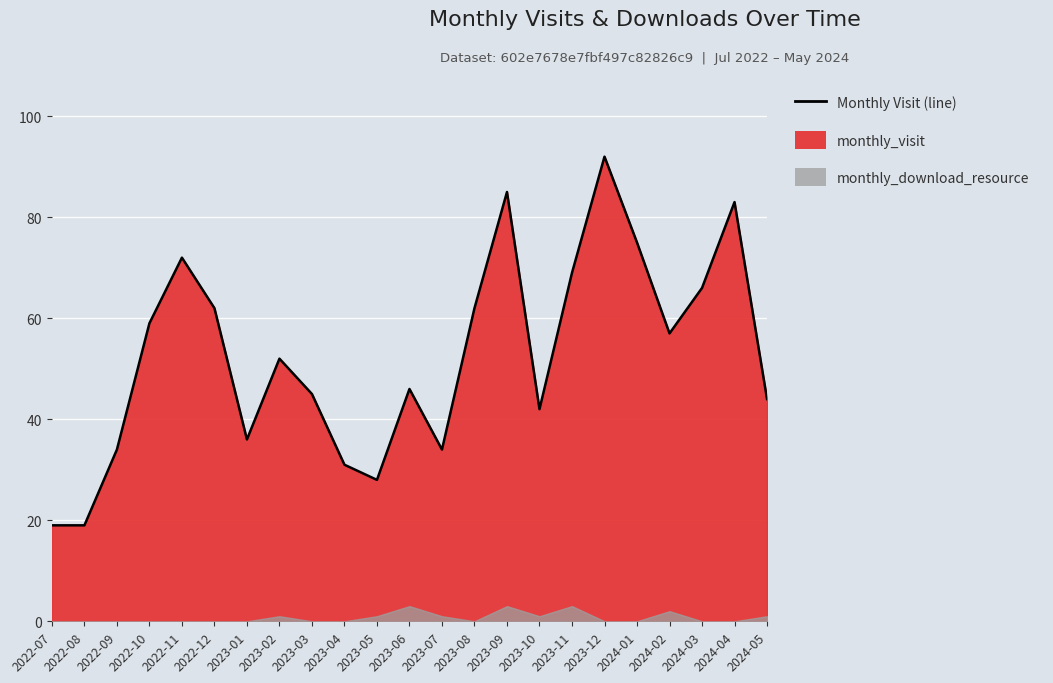

The chart shows a value of 31 at 2023-03. True or false?

False